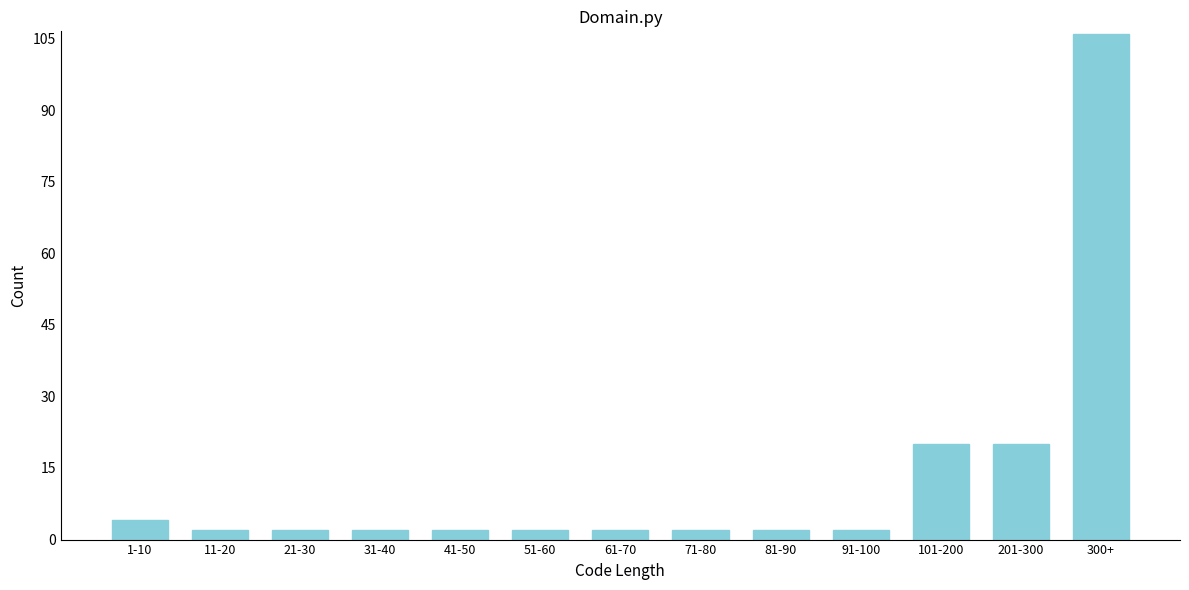

Reading left to right, what are all the values shown in this chart?

1-10=4	11-20=2	21-30=2	31-40=2	41-50=2	51-60=2	61-70=2	71-80=2	81-90=2	91-100=2	101-200=20	201-300=20	300+=106